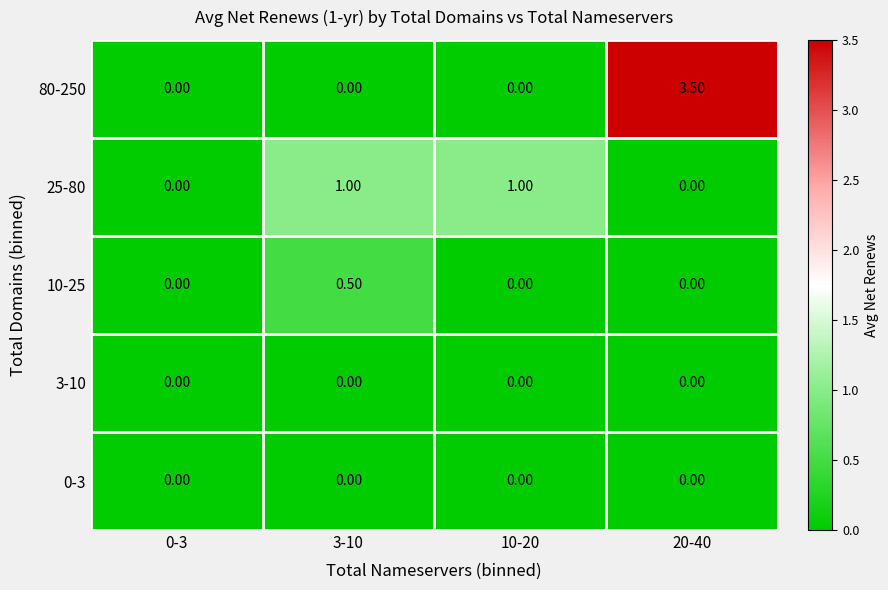

Which series changed the most between 0-3 and 20-40?

80-250